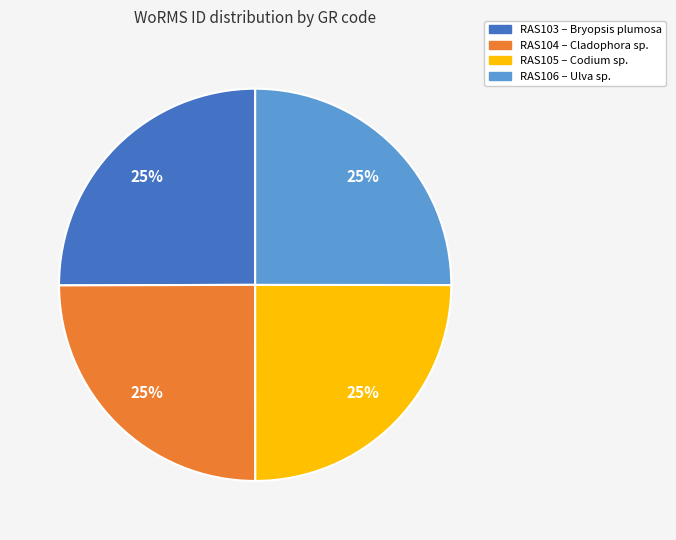

The RAS104 slice represents 25% of the pie. True or false?

True